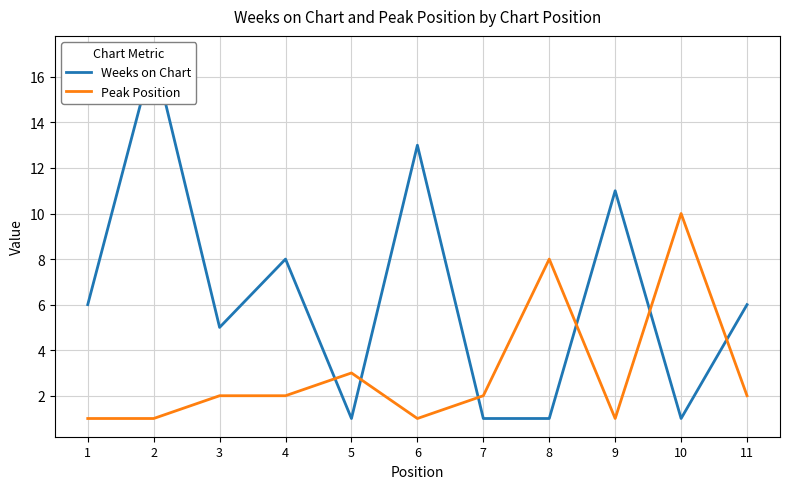

Count the number of categories in the chart.

11